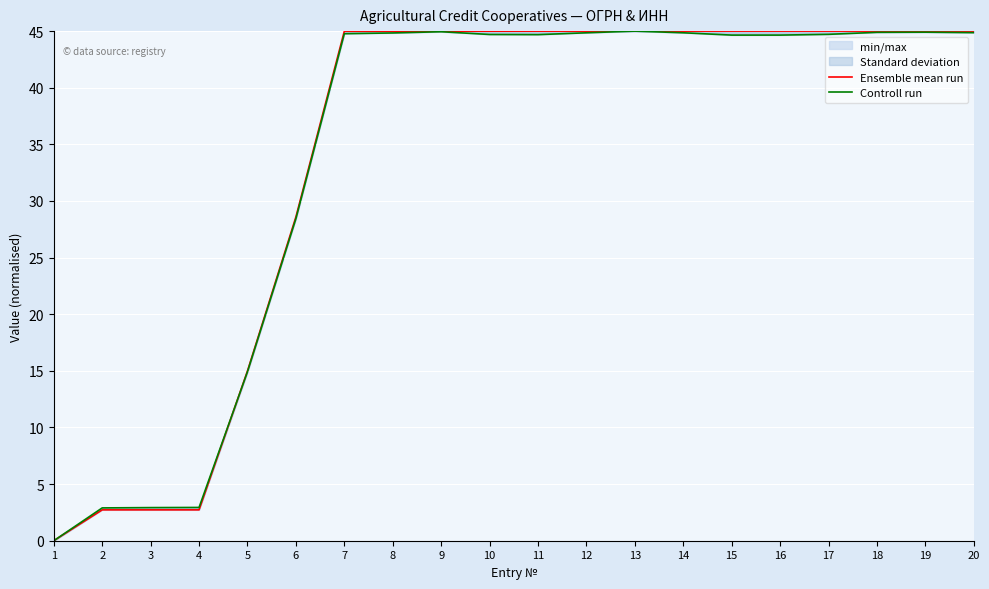

Rank the categories by Controll run value from highest to lowest.

13, 9, 19, 18, 20, 14, 12, 8, 7, 17, 10, 11, 16, 15, 6, 5, 4, 3, 2, 1